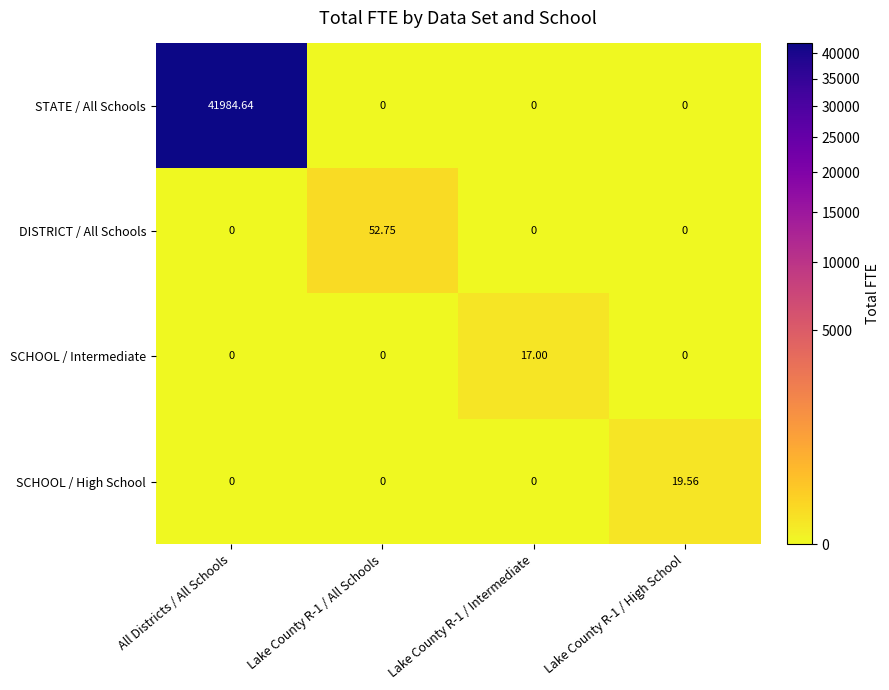

Which series has the largest total across all categories?

STATE / All Schools